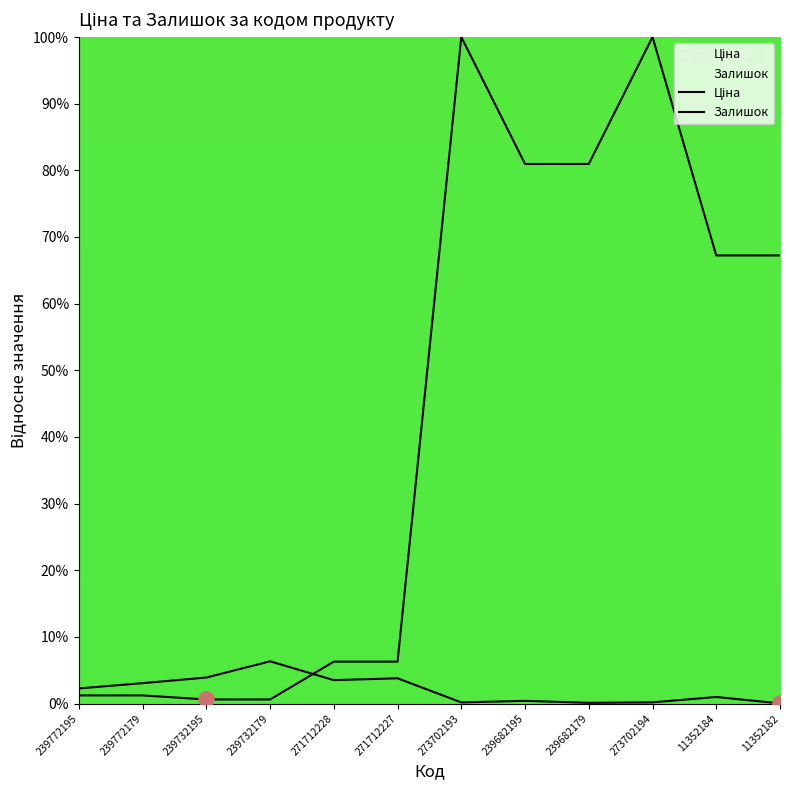

Is the value of Ціна at 239682179 greater than the value of Залишок at 271712228?

Yes